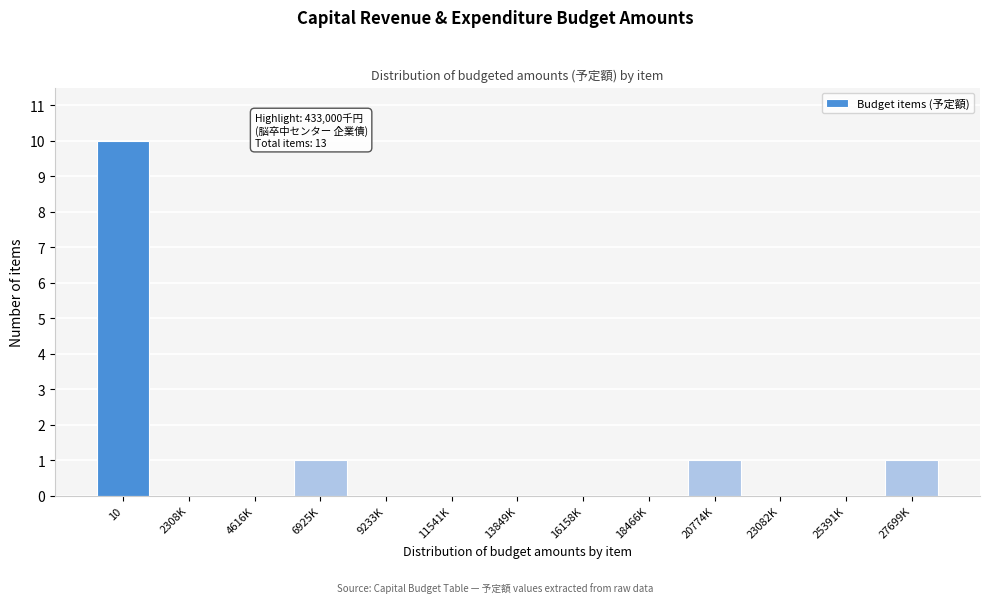

Reading left to right, transcribe all the data shown in this chart.

10=10	2308K=0	4616K=0	6925K=1	9233K=0	11541K=0	13849K=0	16158K=0	18466K=0	20774K=1	23082K=0	25391K=0	27699K=1